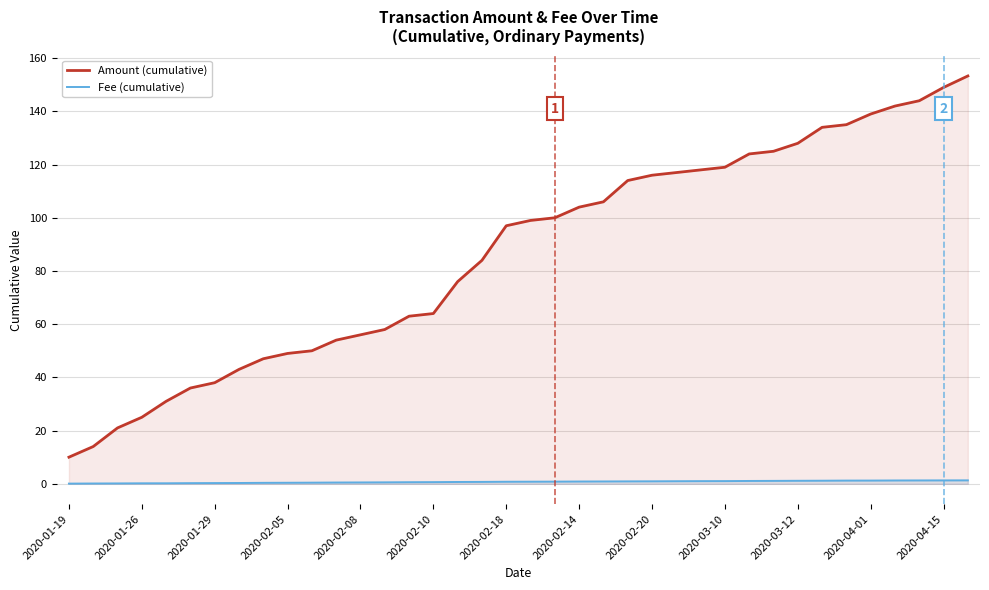

What is the minimum value shown in the chart?

0.1